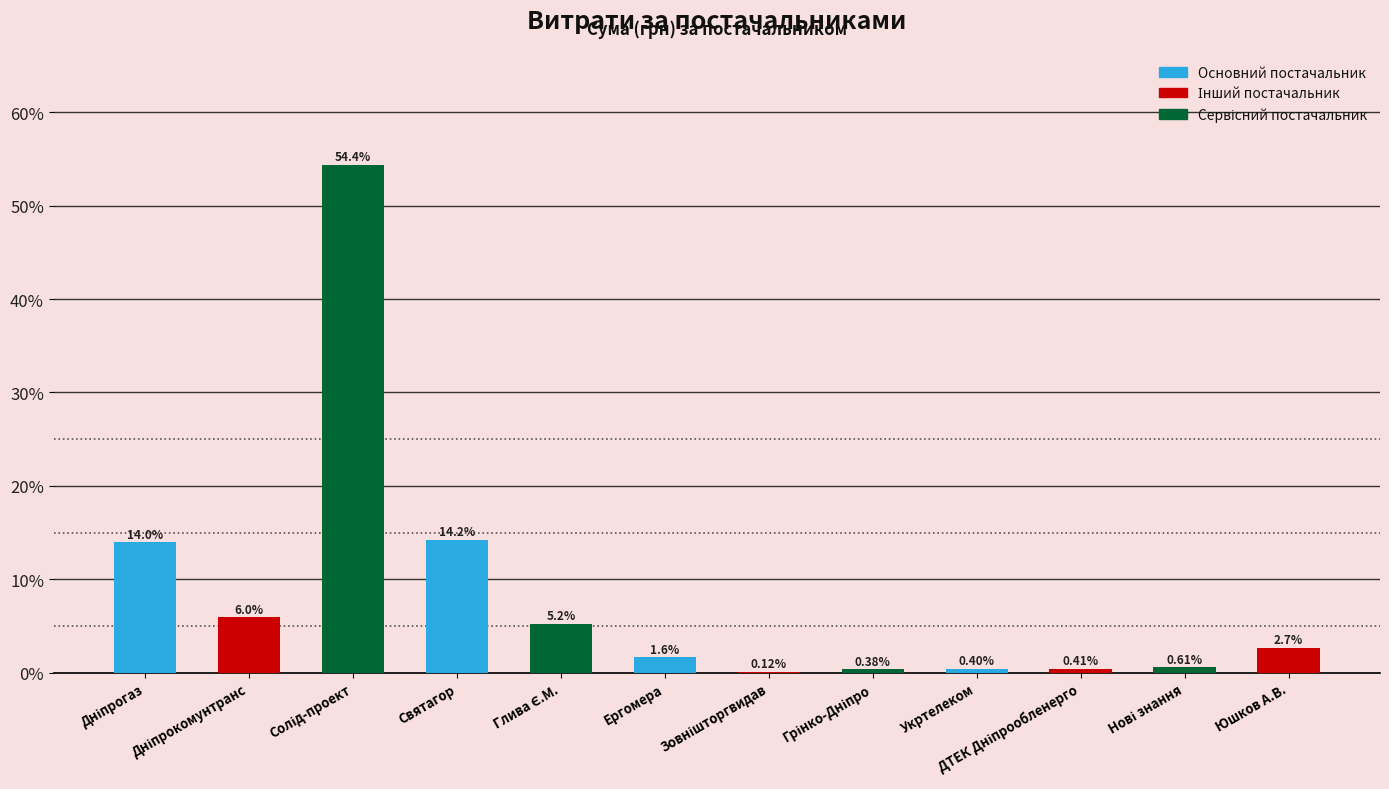

Where is the data nearest to the value 27?

Святагор